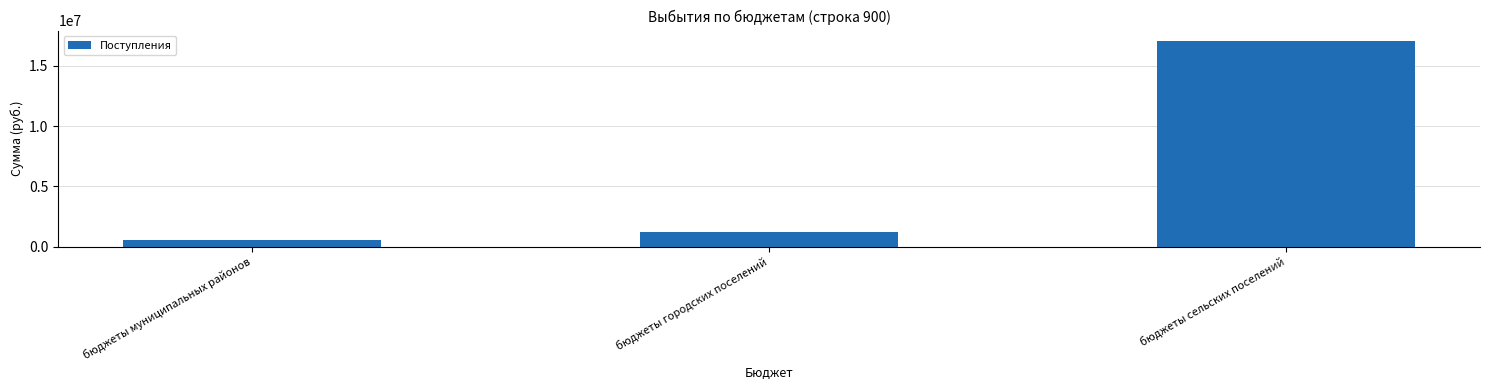

How many values are below 1232200?

1